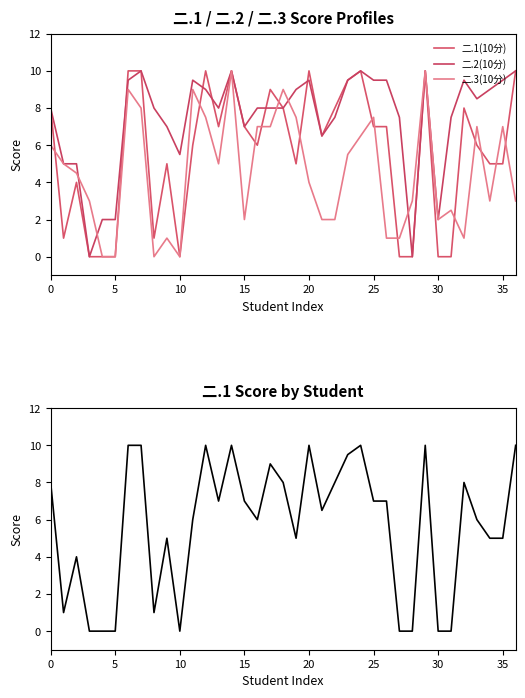

What is the spread (max minus min) of values at 24?

3.5